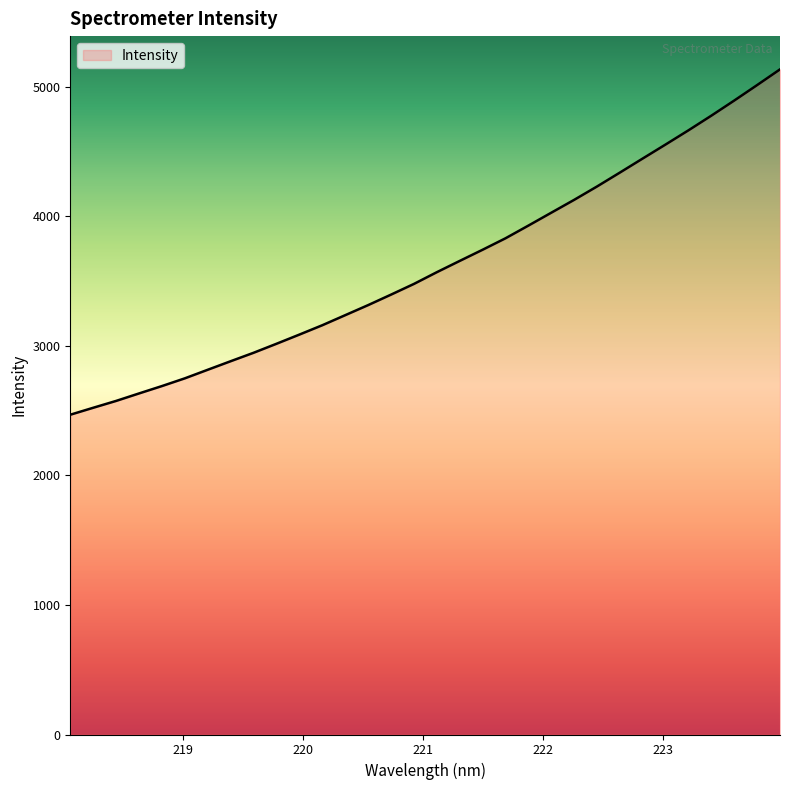

How many categories are shown in the chart?

32